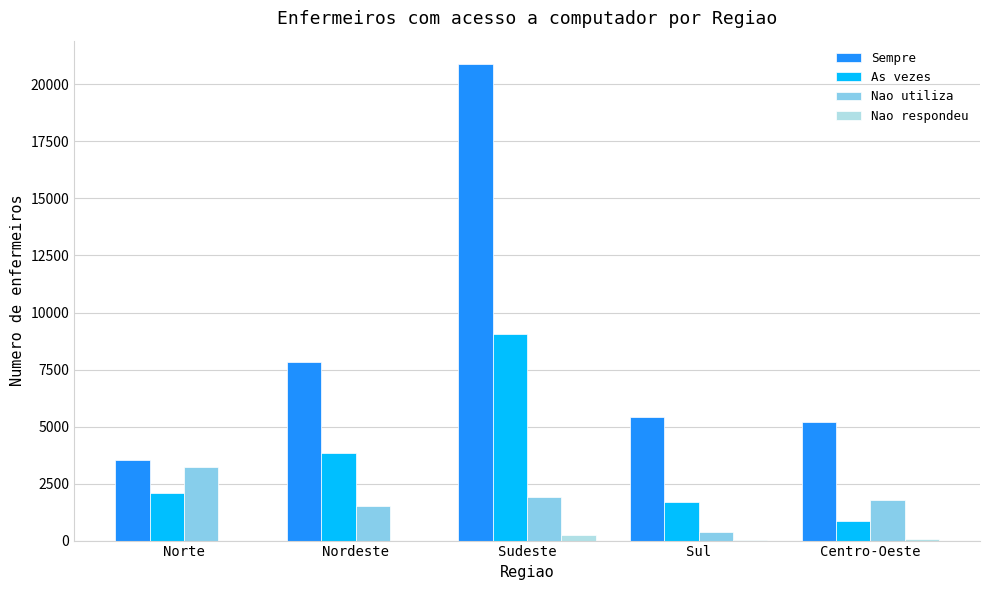

What is the sum of all Sempre values?

42865.2